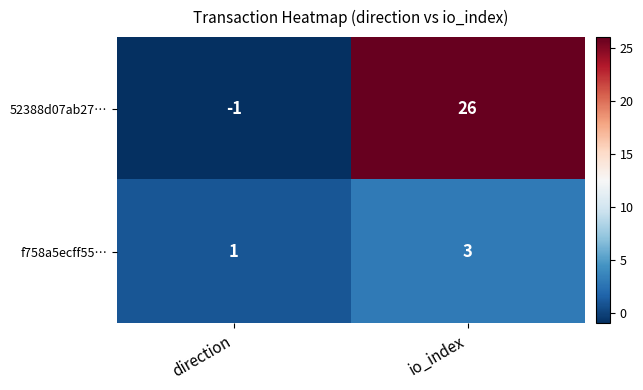

Where is 52388d07ab27… nearest to the value 12?

direction